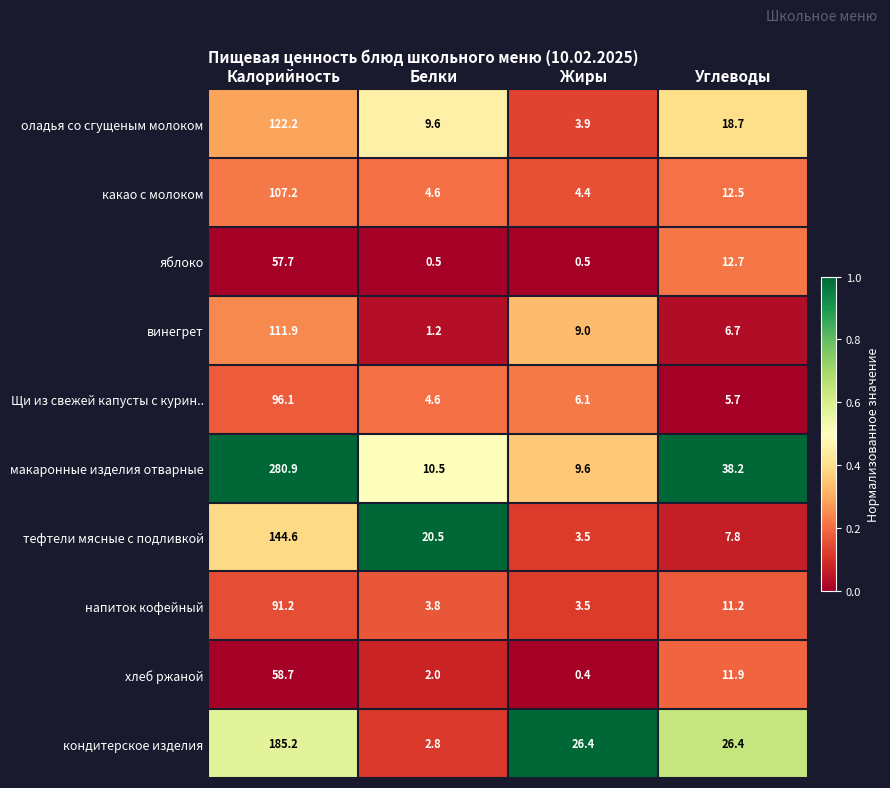

What is the highest value of the какао с молоком series?

107.2